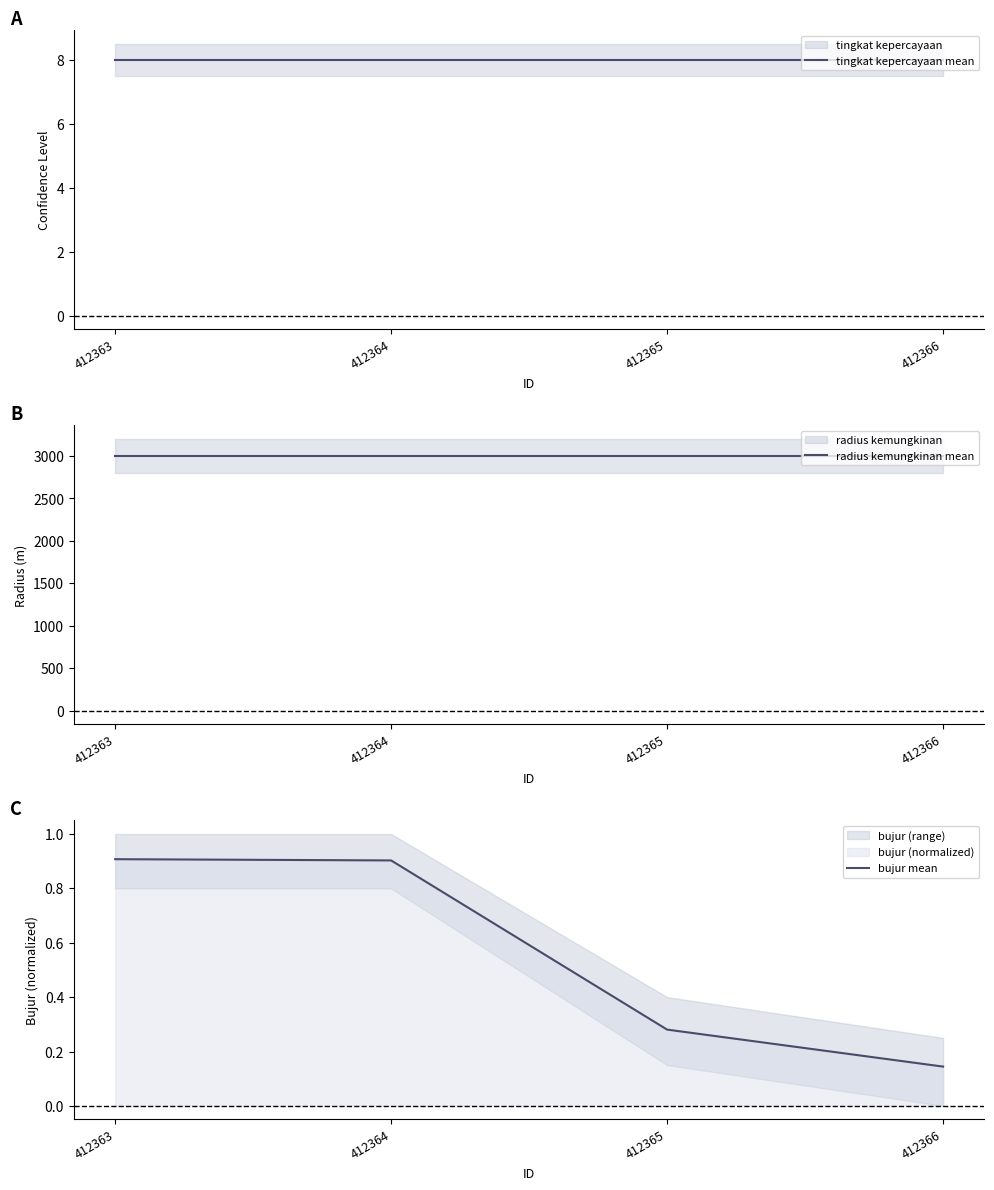

Rank the categories by bujur mean value from highest to lowest.

412363, 412364, 412365, 412366